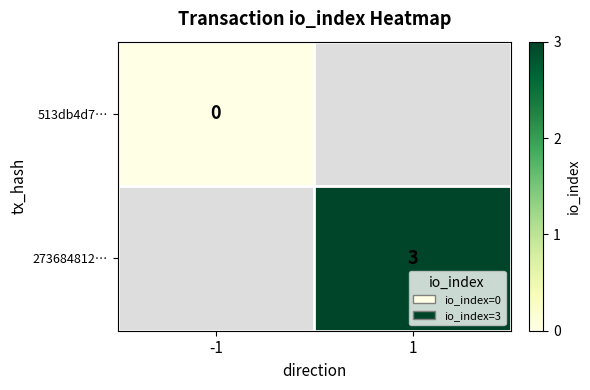

Is it true that 273684812… equals 4 at 1?

False